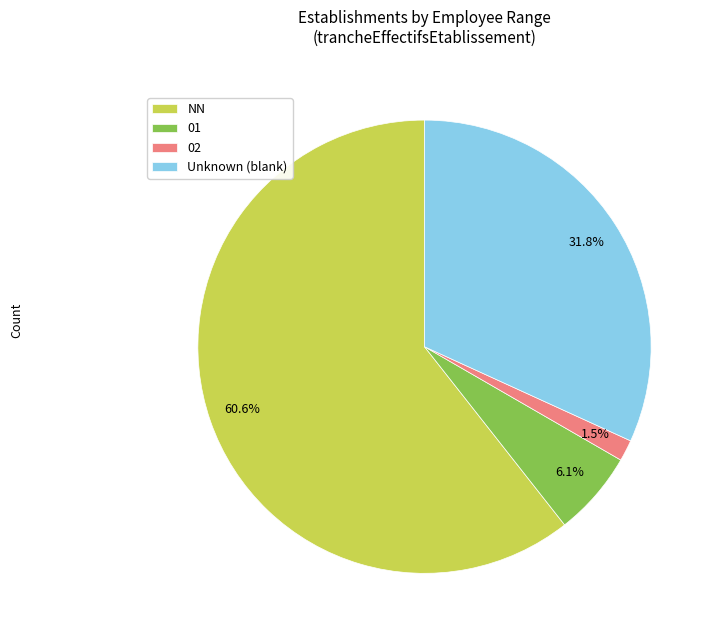

Is it true that NN is 61% of the pie?

True